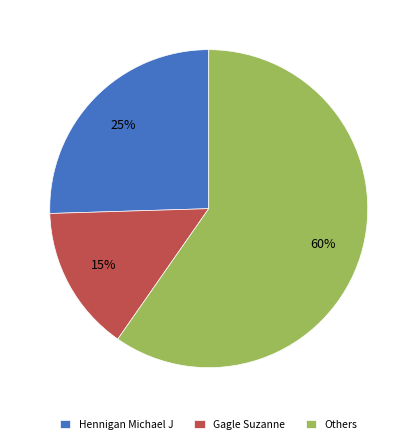

Which category accounts for the majority?

Others